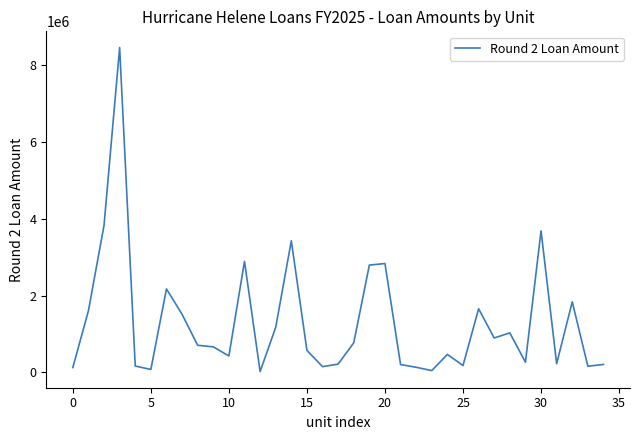

Does the chart have visible grid lines?

No